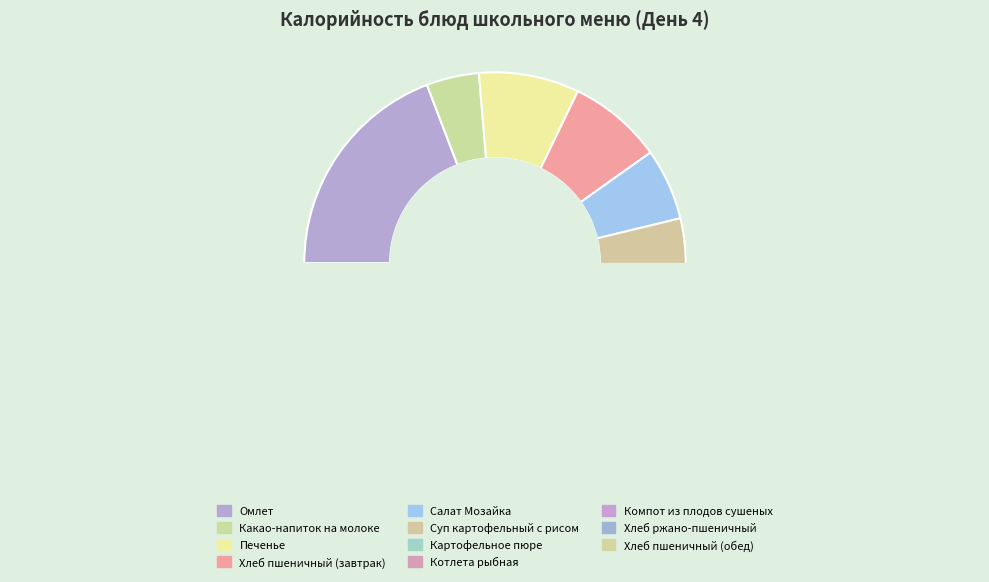

Rank the categories by value from lowest to highest.

Компот из плодов сушеных, Какао-напиток на молоке, Хлеб ржано-пшеничный, Салат Мозайка, Суп картофельный с рисом, Хлеб пшеничный (завтрак), Хлеб пшеничный (обед), Печенье, Картофельное пюре, Омлет, Котлета рыбная